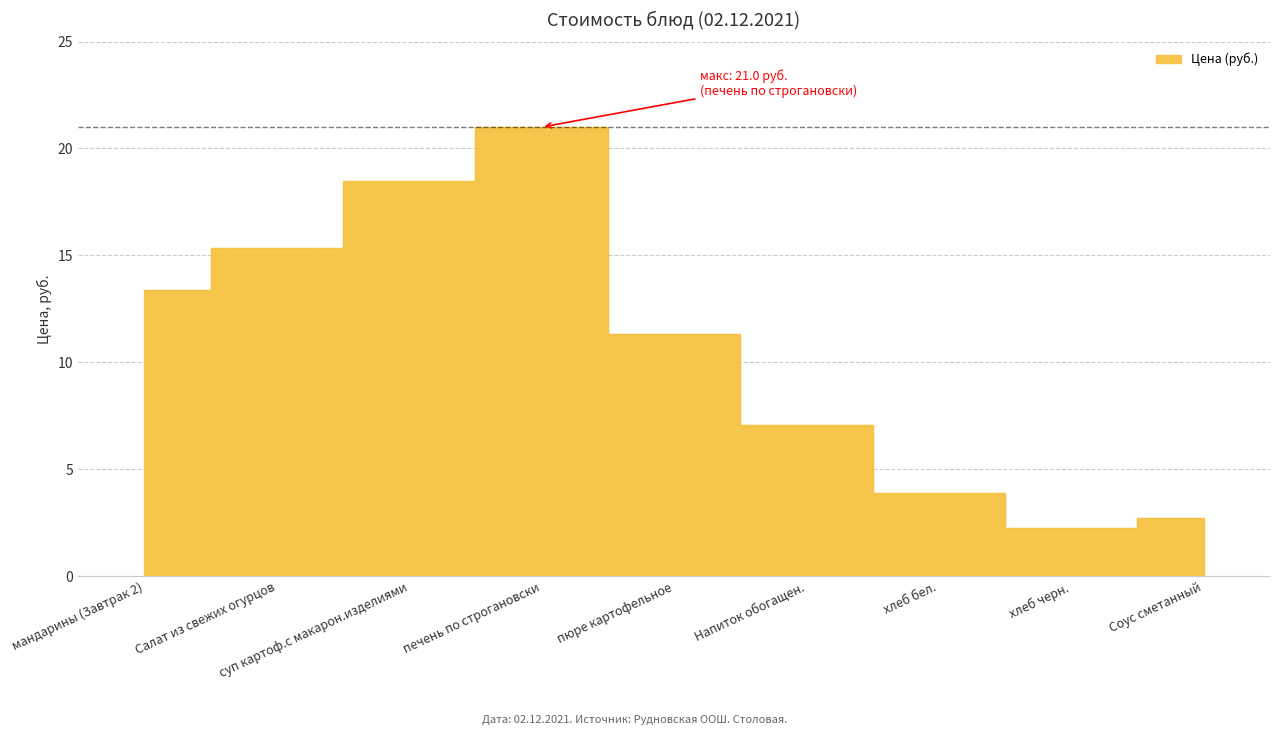

Rank the categories by value from lowest to highest.

хлеб черн., Соус сметанный, хлеб бел., Напиток обогащен., пюре картофельное, мандарины (Завтрак 2), Салат из свежих огурцов, суп картоф.с макарон.изделиями, печень по строгановски